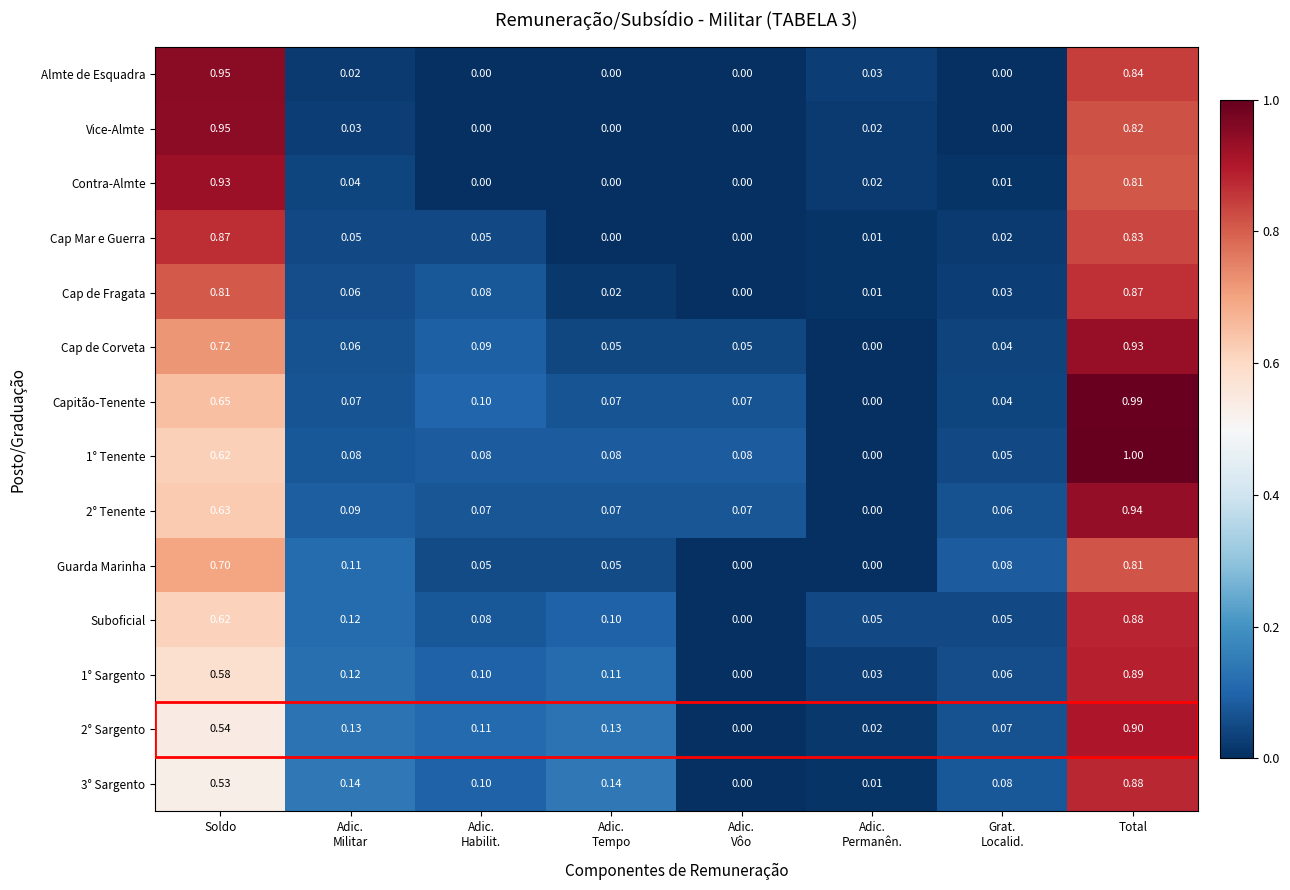

Which category has the highest value in the 1° Sargento series?

Total